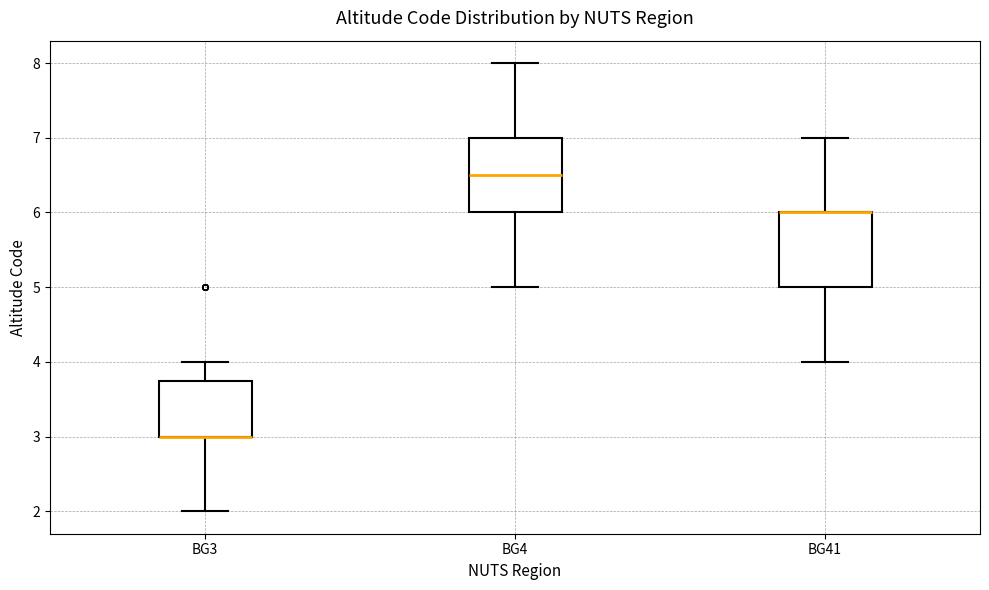

Reading left to right, transcribe this box plot: for each box, give where its median line is, the range the box spans, and where its two whiskers end, as read against the y-axis. The values are not printed on the chart, so give them approximately, as read against the axis.

BG3: median 3.0 (drawn on the box's lower edge), box 3.0 to 3.8, whiskers 2.0 to 4.0
BG4: median 6.5, box 6.0 to 7.0, whiskers 5.0 to 8.0
BG41: median 6.0 (drawn on the box's upper edge), box 5.0 to 6.0, whiskers 4.0 to 7.0